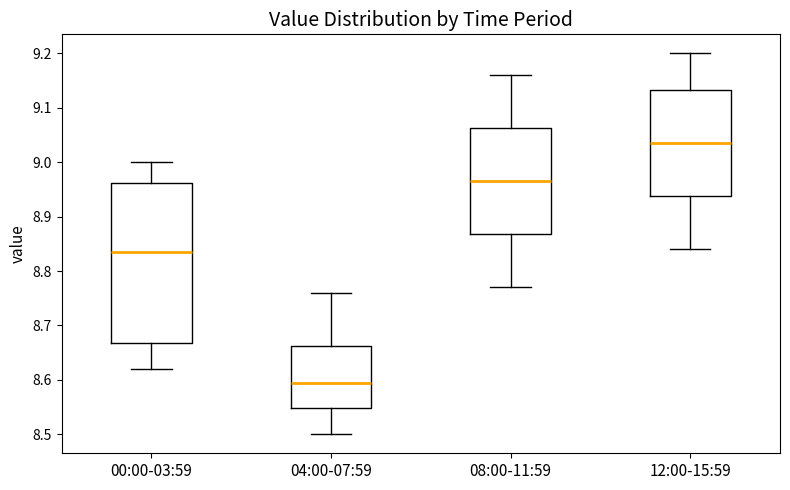

Reading left to right, read every box against the y-axis: the position of its median line, the range the box covers, and the ends of its whiskers. The values are not printed on the chart, so give them approximately, as read against the axis.

00:00-03:59: median 8.84, box 8.67 to 8.96, whiskers 8.62 to 9.00
04:00-07:59: median 8.60, box 8.55 to 8.66, whiskers 8.50 to 8.76
08:00-11:59: median 8.97, box 8.87 to 9.06, whiskers 8.77 to 9.16
12:00-15:59: median 9.04, box 8.94 to 9.13, whiskers 8.84 to 9.20